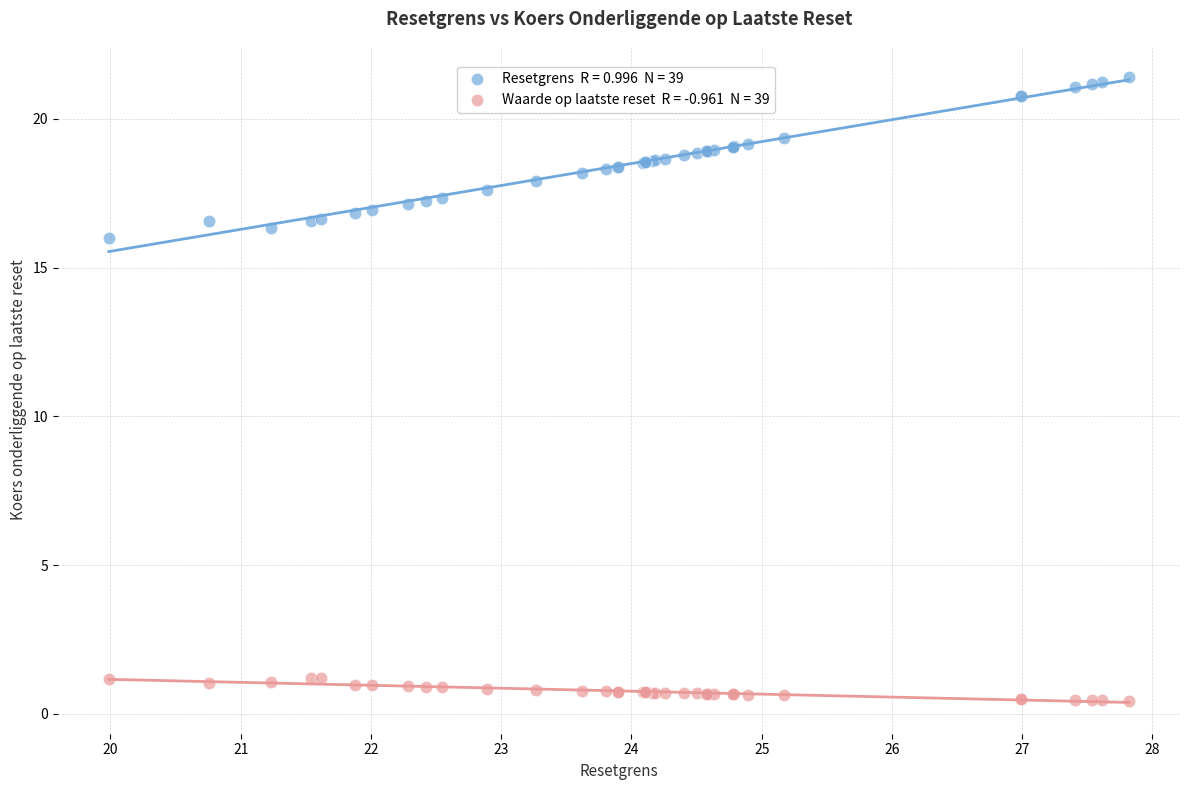

Across all series, what Y value is closest to 10?

16.0